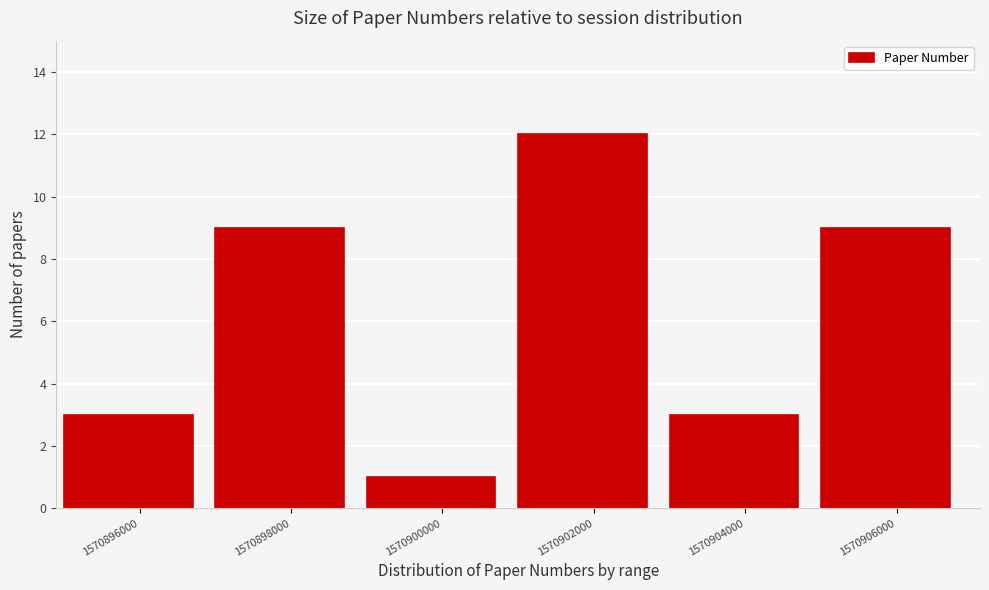

Reading left to right, transcribe all the data shown in this chart.

1570896000=3	1570898000=9	1570900000=1	1570902000=12	1570904000=3	1570906000=9